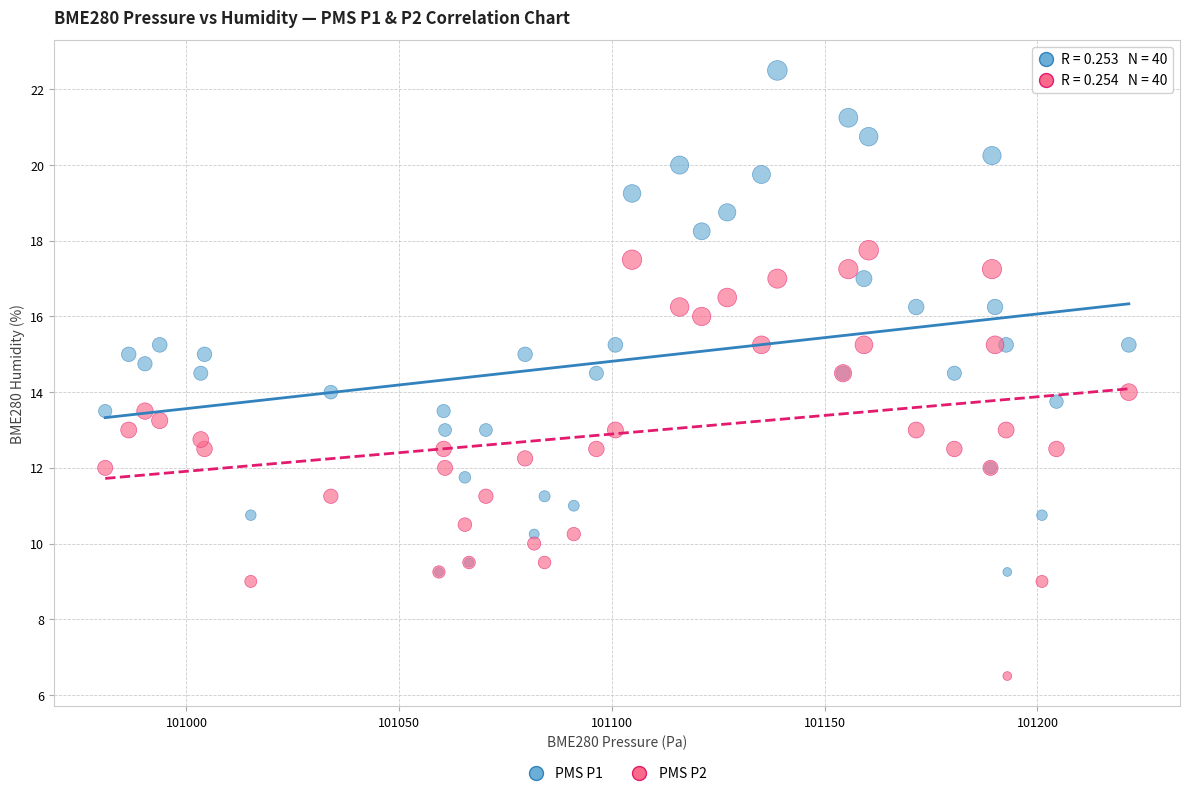

Which series reaches the minimum Y coordinate?

PMS P2